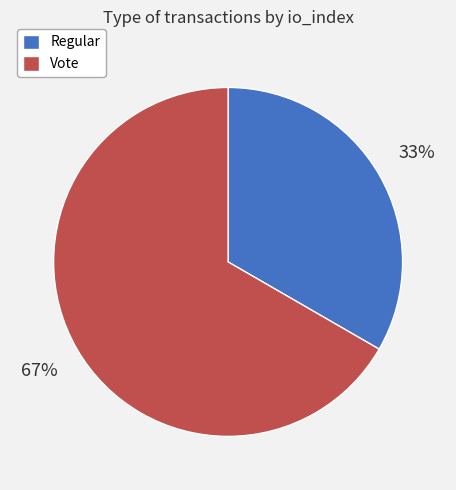

To the nearest percent, what is the average slice percentage?

50%